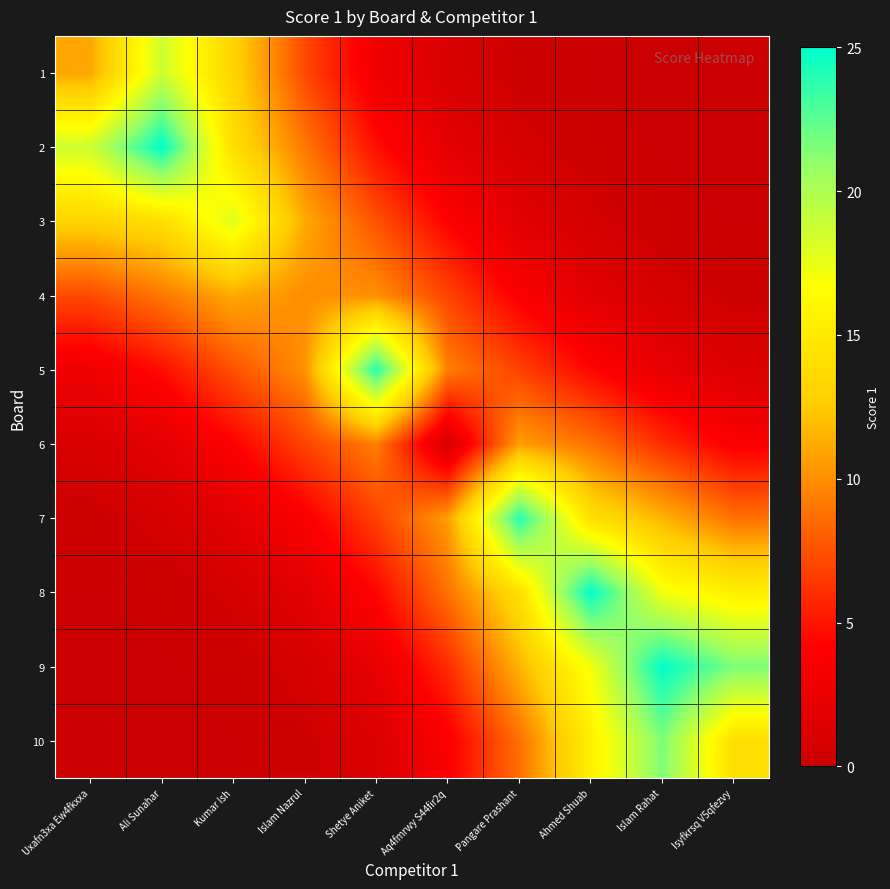

Reading right to left, transcribe all the data shown in this chart.

1: Isyfkrsq V5qfezvy=0.0	Islam Rahat=0.0	Ahmed Shuab=0.1	Pangare Prashant=0.3	Aq4fmrwy S44fir2q=1.0	Shetye Aniket=3.0	Islam Nazrul=7.2	Kumar Ish=13.1	Ali Sunahar=18.7	Uxafn3xa Ew4fkxxa=11.0
2: Isyfkrsq V5qfezvy=0.0	Islam Rahat=0.0	Ahmed Shuab=0.2	Pangare Prashant=0.7	Aq4fmrwy S44fir2q=2.0	Shetye Aniket=4.7	Islam Nazrul=9.1	Kumar Ish=14.0	Ali Sunahar=25.0	Uxafn3xa Ew4fkxxa=18.7
3: Isyfkrsq V5qfezvy=0.1	Islam Rahat=0.2	Ahmed Shuab=0.7	Pangare Prashant=1.8	Aq4fmrwy S44fir2q=4.2	Shetye Aniket=7.5	Islam Nazrul=11.1	Kumar Ish=18.0	Ali Sunahar=14.0	Uxafn3xa Ew4fkxxa=13.1
4: Isyfkrsq V5qfezvy=0.3	Islam Rahat=0.7	Ahmed Shuab=1.8	Pangare Prashant=3.9	Aq4fmrwy S44fir2q=6.9	Shetye Aniket=10.1	Islam Nazrul=10.0	Kumar Ish=11.1	Ali Sunahar=9.1	Uxafn3xa Ew4fkxxa=7.2
5: Isyfkrsq V5qfezvy=1.3	Islam Rahat=2.4	Ahmed Shuab=4.4	Pangare Prashant=6.8	Aq4fmrwy S44fir2q=9.4	Shetye Aniket=24.0	Islam Nazrul=10.1	Kumar Ish=7.5	Ali Sunahar=4.7	Uxafn3xa Ew4fkxxa=3.0
6: Isyfkrsq V5qfezvy=3.8	Islam Rahat=6.0	Ahmed Shuab=8.8	Pangare Prashant=10.6	Aq4fmrwy S44fir2q=1.0	Shetye Aniket=9.4	Islam Nazrul=6.9	Kumar Ish=4.2	Ali Sunahar=2.0	Uxafn3xa Ew4fkxxa=1.0
7: Isyfkrsq V5qfezvy=8.8	Islam Rahat=11.5	Ahmed Shuab=14.1	Pangare Prashant=24.0	Aq4fmrwy S44fir2q=10.6	Shetye Aniket=6.8	Islam Nazrul=3.9	Kumar Ish=1.8	Ali Sunahar=0.7	Uxafn3xa Ew4fkxxa=0.3
8: Isyfkrsq V5qfezvy=15.5	Islam Rahat=17.1	Ahmed Shuab=25.0	Pangare Prashant=14.1	Aq4fmrwy S44fir2q=8.8	Shetye Aniket=4.4	Islam Nazrul=1.8	Kumar Ish=0.7	Ali Sunahar=0.2	Uxafn3xa Ew4fkxxa=0.1
9: Isyfkrsq V5qfezvy=21.6	Islam Rahat=25.0	Ahmed Shuab=17.1	Pangare Prashant=11.5	Aq4fmrwy S44fir2q=6.0	Shetye Aniket=2.4	Islam Nazrul=0.7	Kumar Ish=0.2	Ali Sunahar=0.0	Uxafn3xa Ew4fkxxa=0.0
10: Isyfkrsq V5qfezvy=14.0	Islam Rahat=21.6	Ahmed Shuab=15.5	Pangare Prashant=8.8	Aq4fmrwy S44fir2q=3.8	Shetye Aniket=1.3	Islam Nazrul=0.3	Kumar Ish=0.1	Ali Sunahar=0.0	Uxafn3xa Ew4fkxxa=0.0